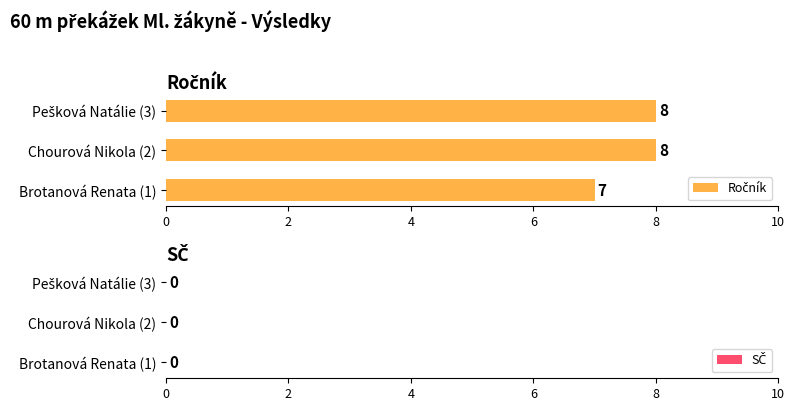

Approximately how many times larger is the value at Chourová Nikola (2) compared to Brotanová Renata (1)?

1.1